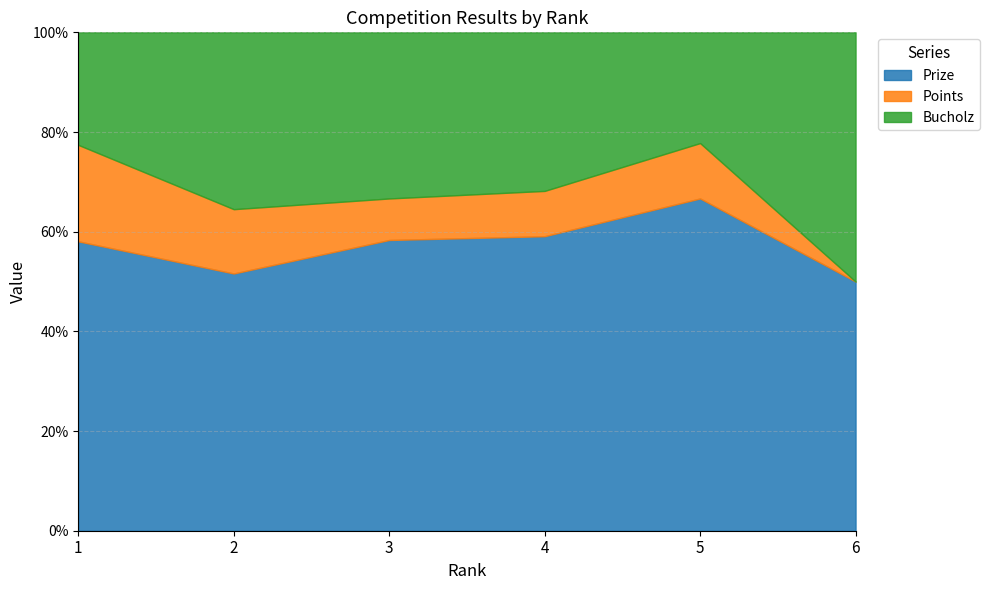

What value does the Prize series have at 3?

58.3